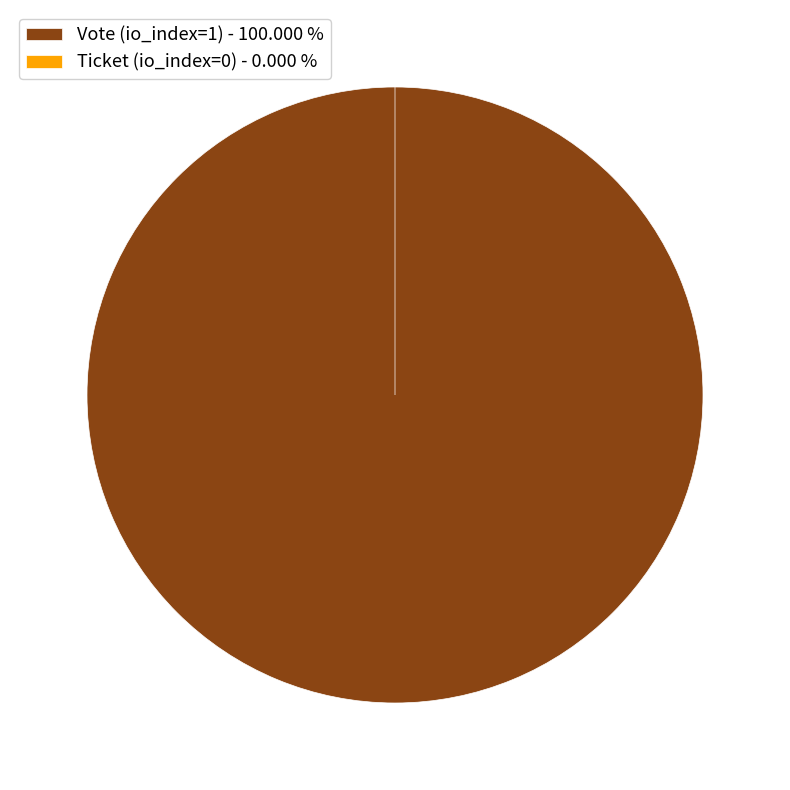

Which slice represents more than half of the pie?

Vote (io_index=1)